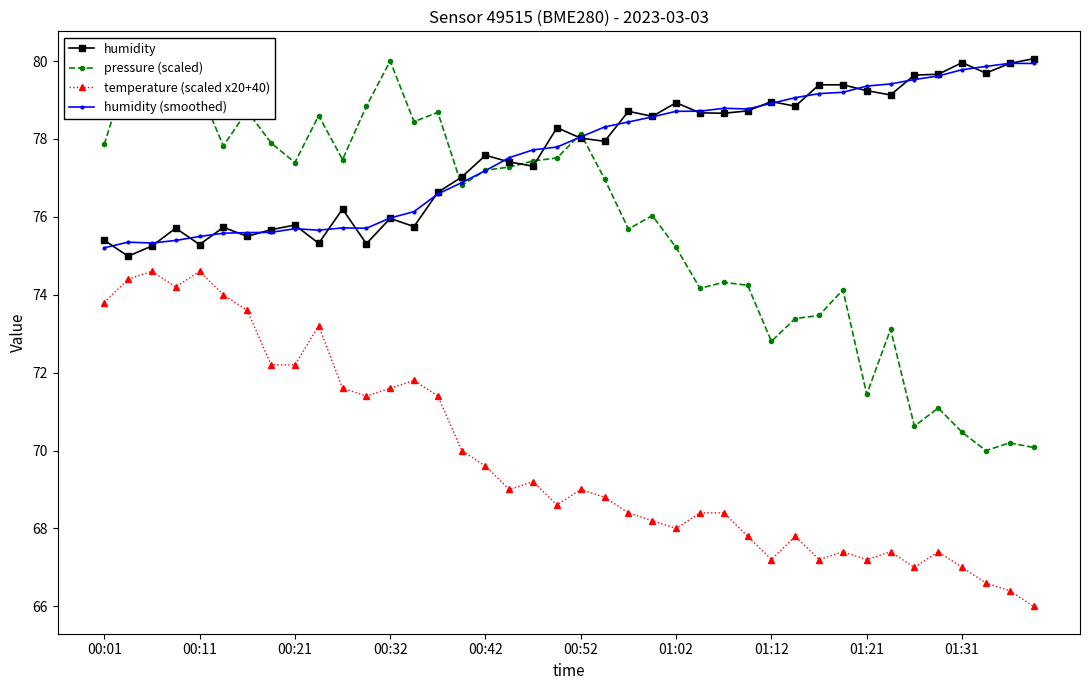

What is the value of the humidity point at the 2nd from the left?

75.0